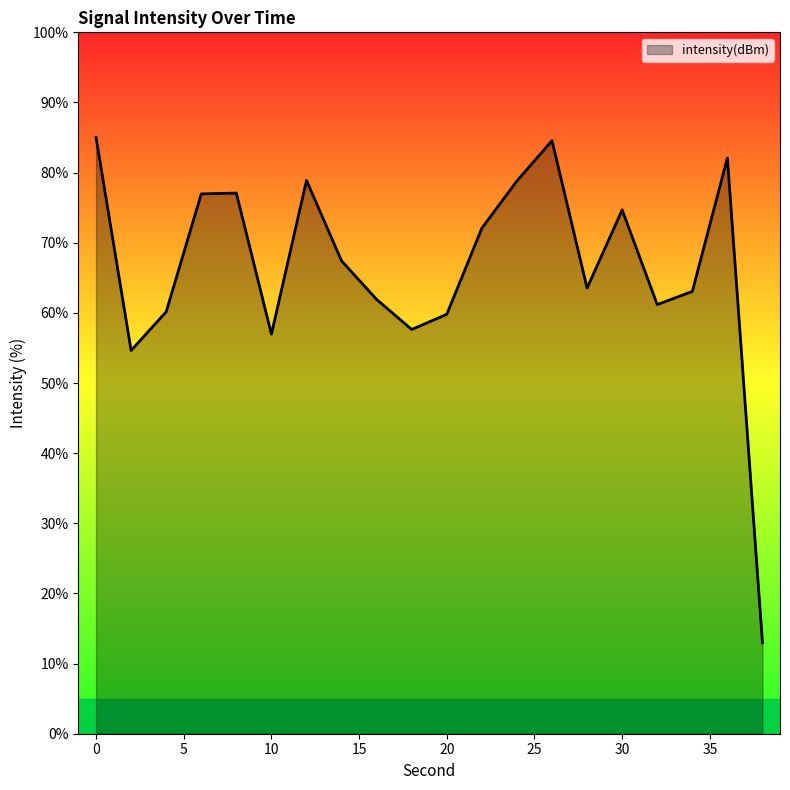

What is the difference between the maximum and minimum values?

72.1